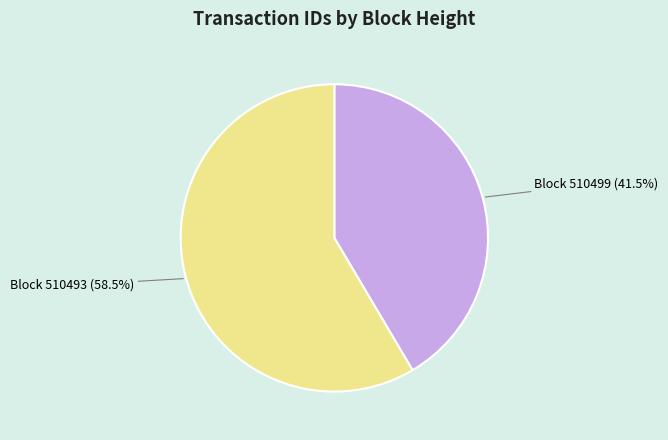

Does any single category account for the majority?

Yes